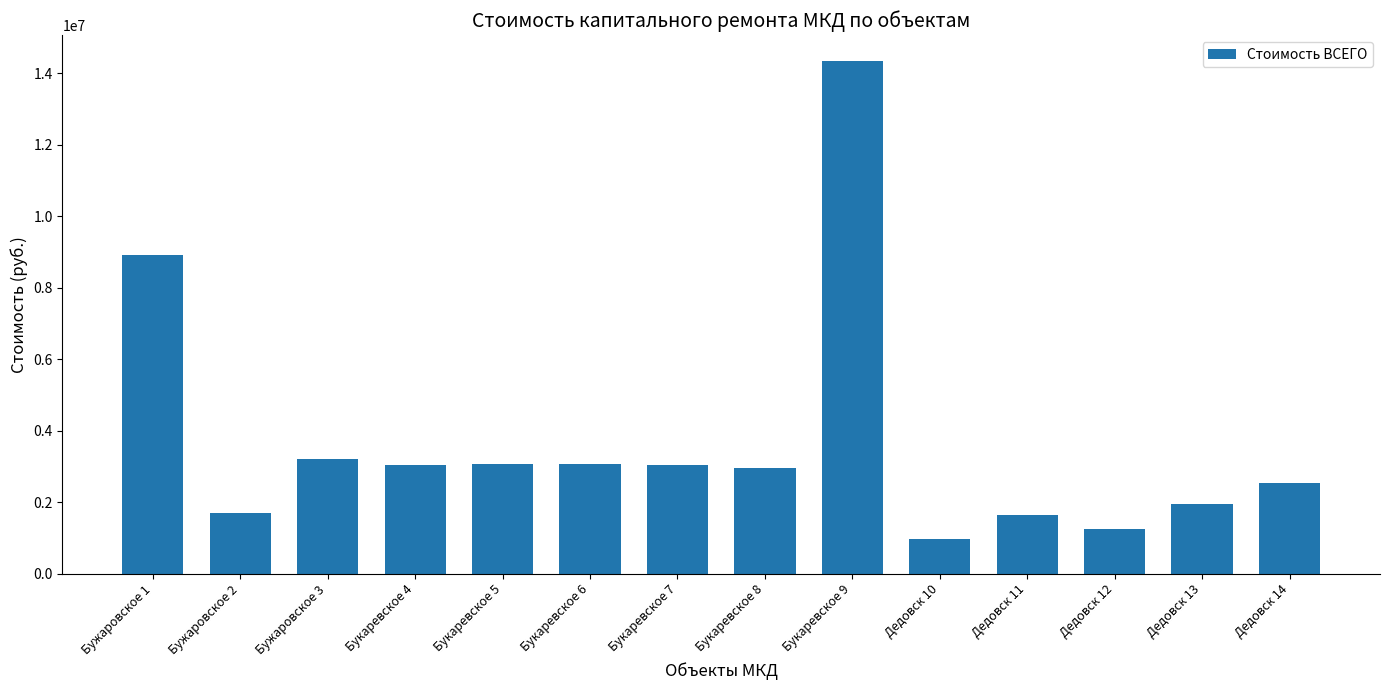

At which label does the data first exceed 3024371?

Бужаровское 1